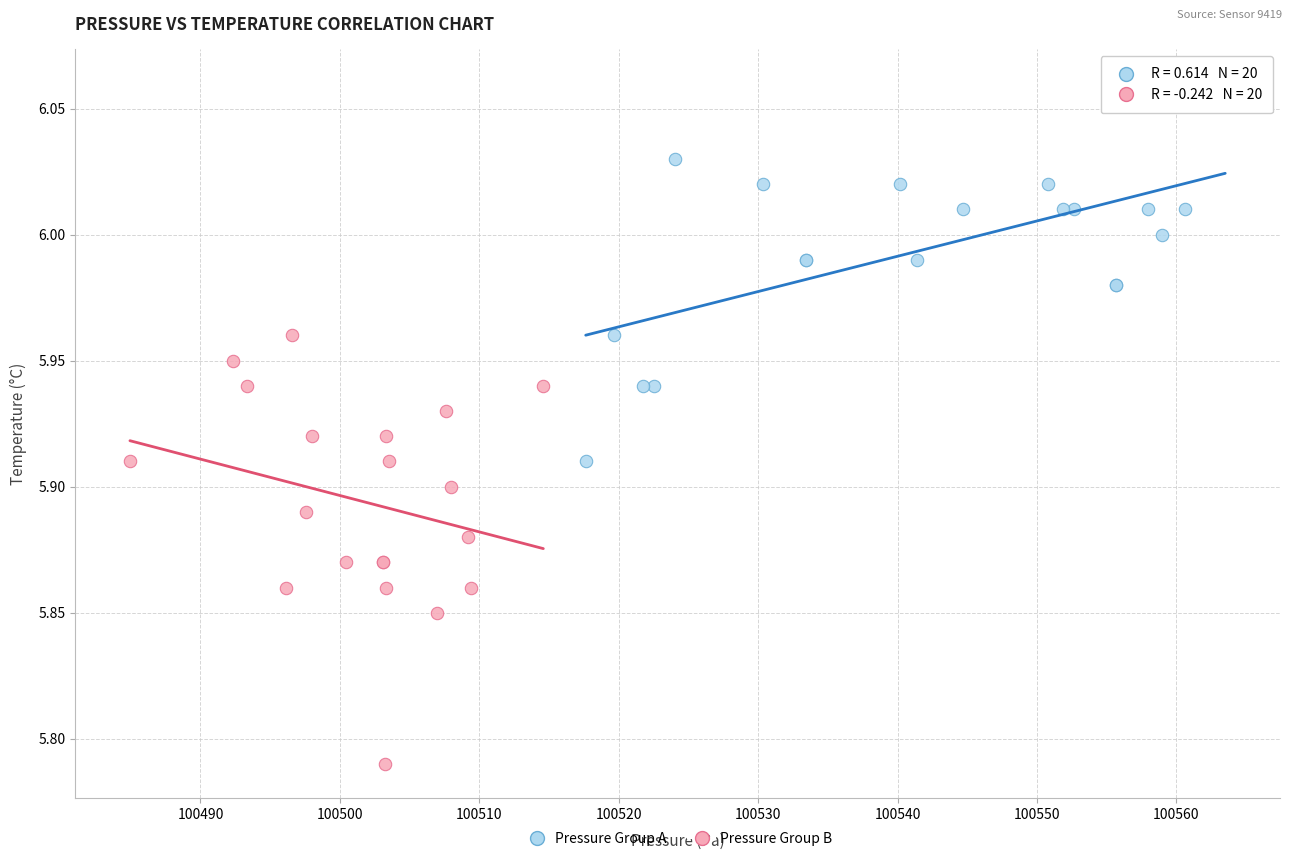

Which series contains the highest Y value?

Pressure Group A